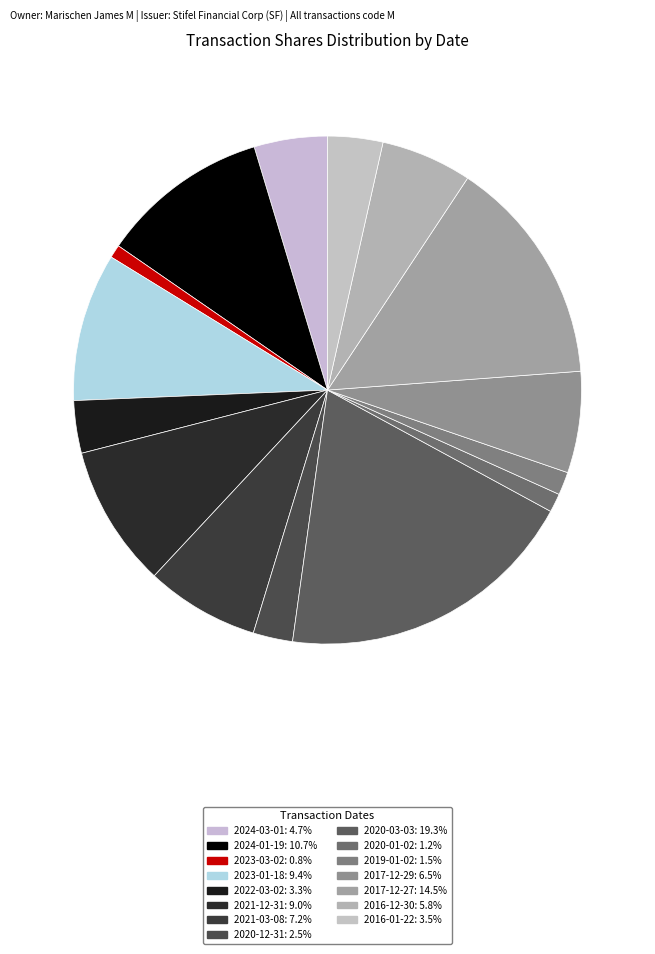

To the nearest percent, what portion does 2019-01-02 represent?

1%